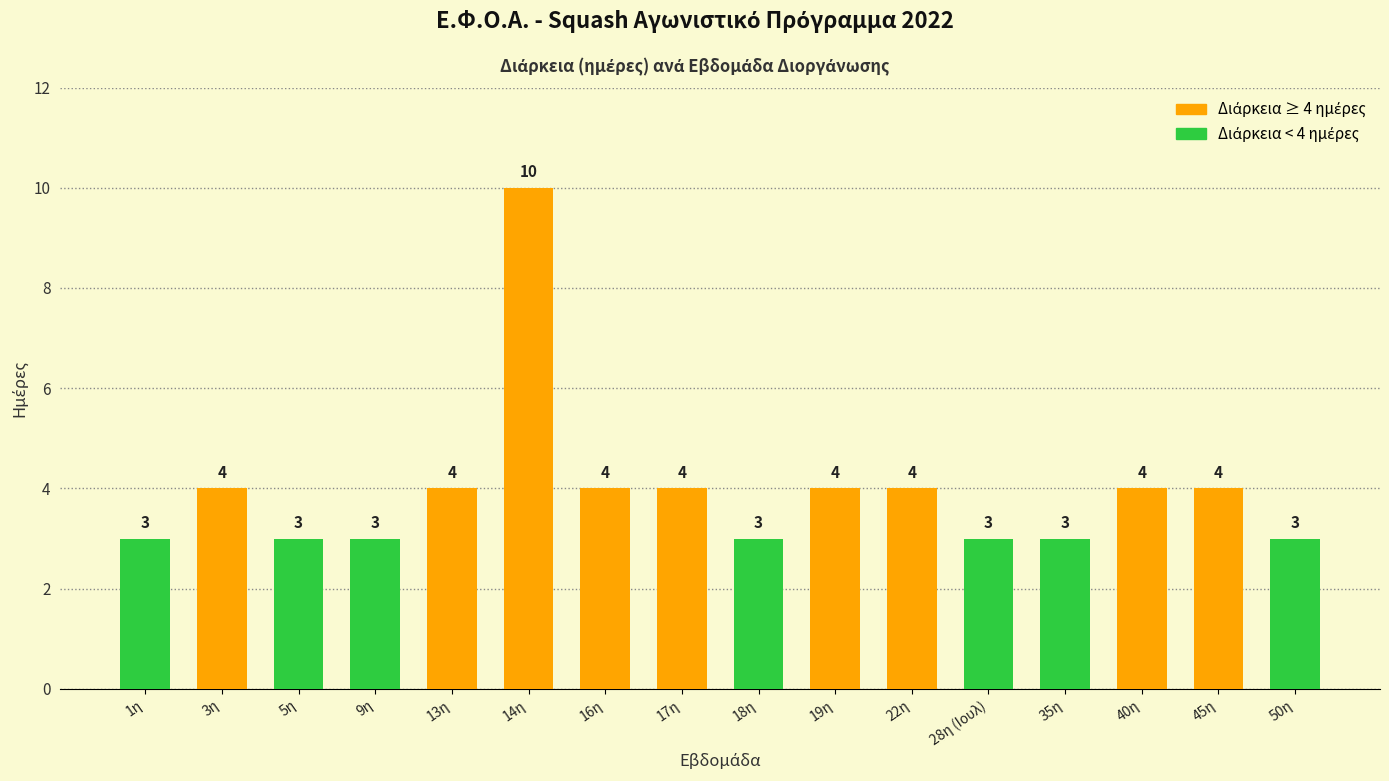

What is the value of the 1st bar from the left?

3